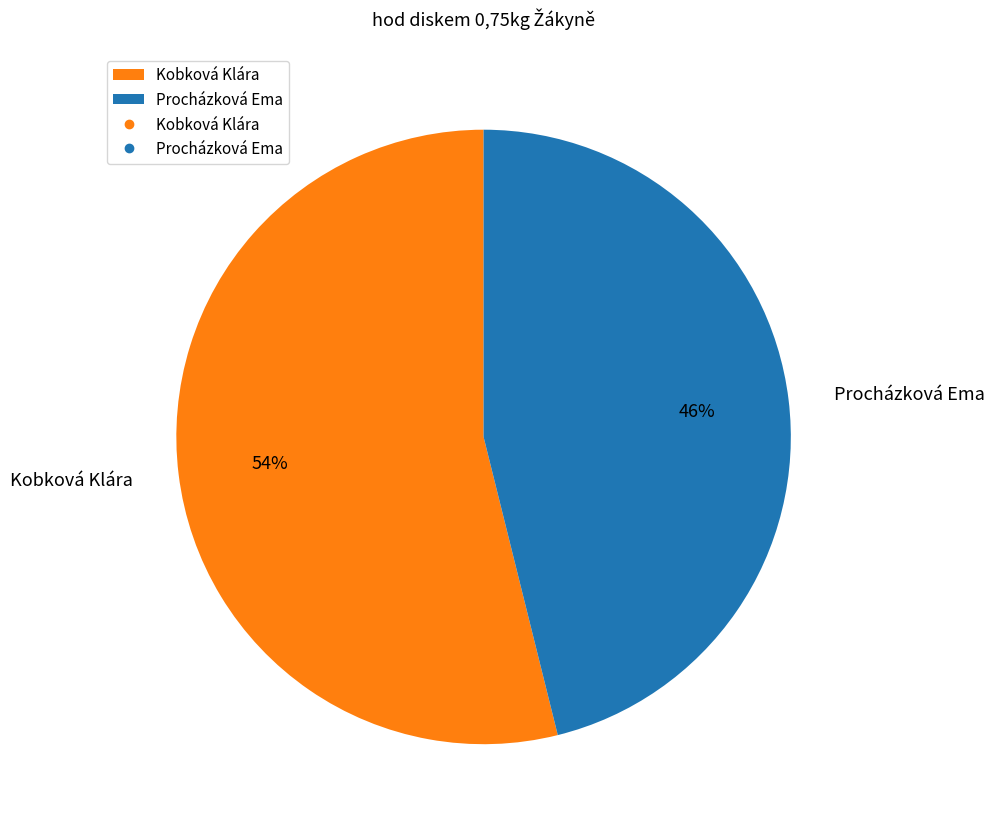

Is it true that Procházková Ema is 46% of the pie?

True